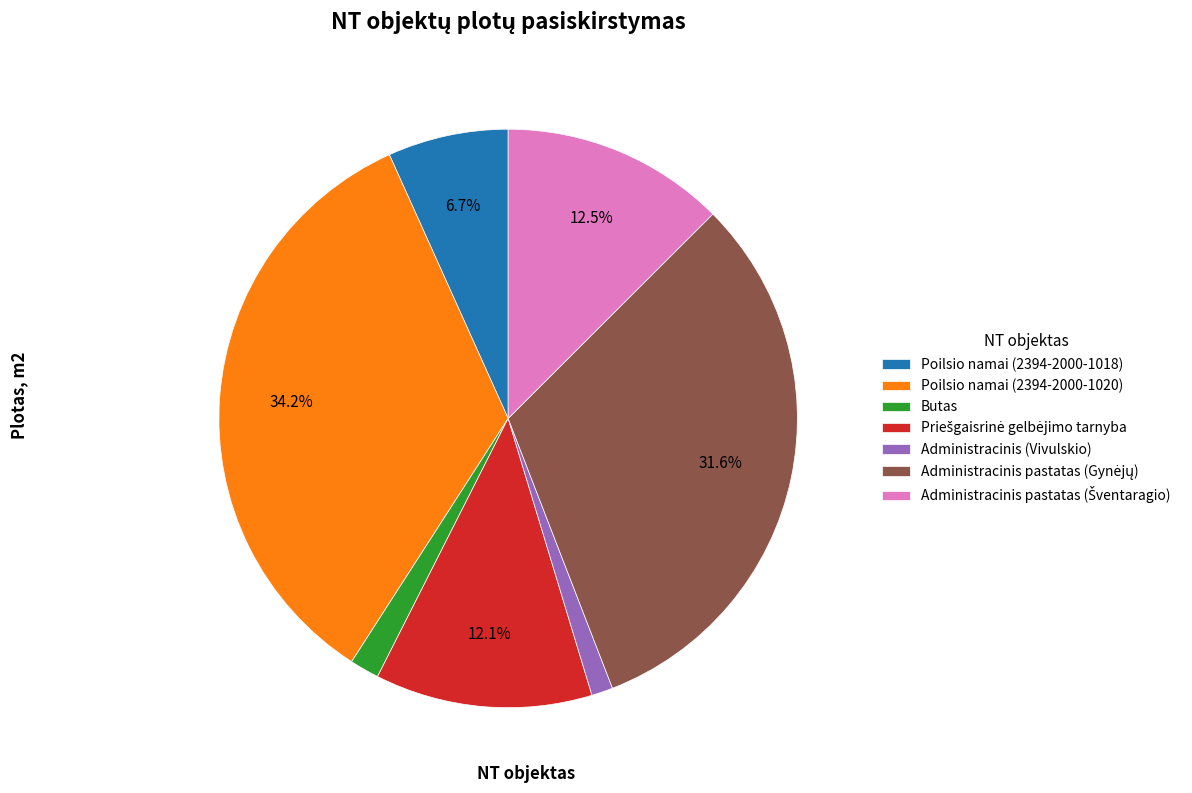

What is the largest slice in the pie chart?

Poilsio namai (2394-2000-1020)